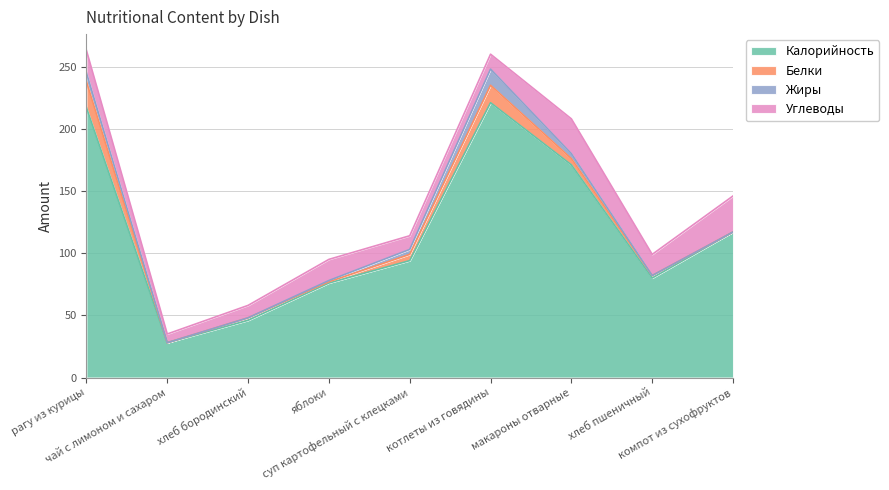

Which series ends up on top after the final intersection of Жиры and Углеводы?

Углеводы